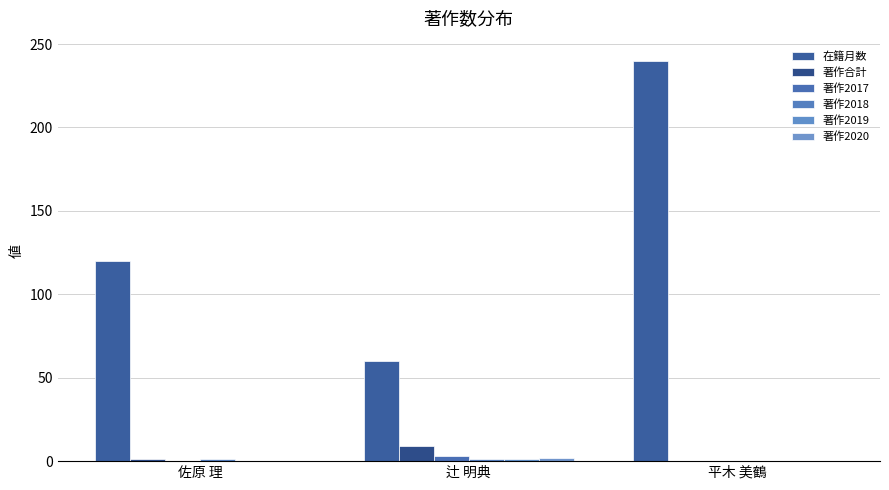

Reading left to right, list all the values displayed in this chart.

在籍月数: 120	60	240
著作合計: 1	9	0
著作2017: 0	3	0
著作2018: 1	1	0
著作2019: 0	1	0
著作2020: 0	2	0